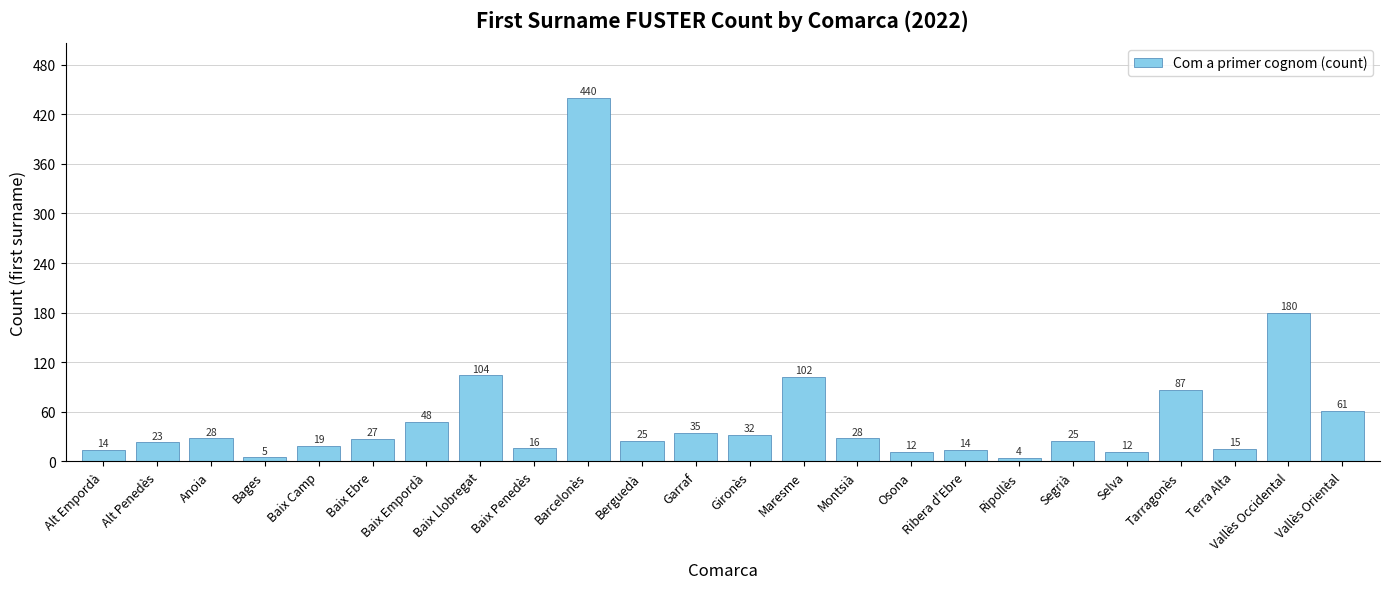

What is the label of the 12th bar from the right?

Gironès